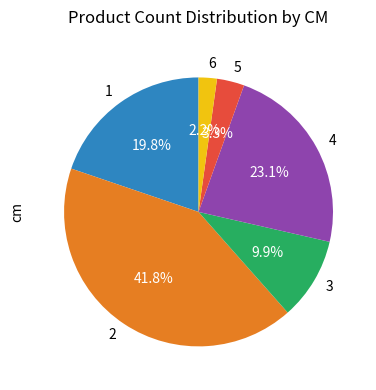

To the nearest percent, what percentage of the pie is 1?

20%